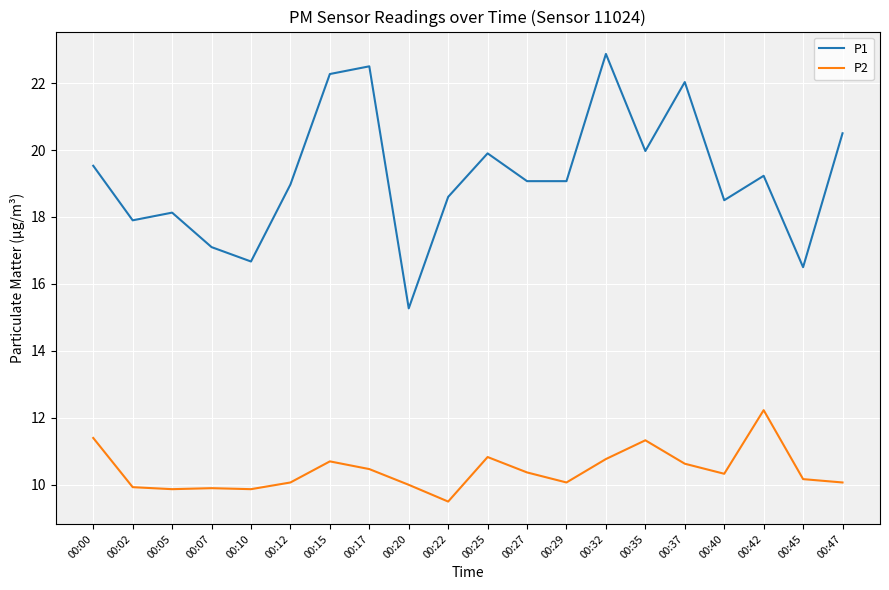

Rank the series at 00:07 from lowest to highest value.

P2, P1